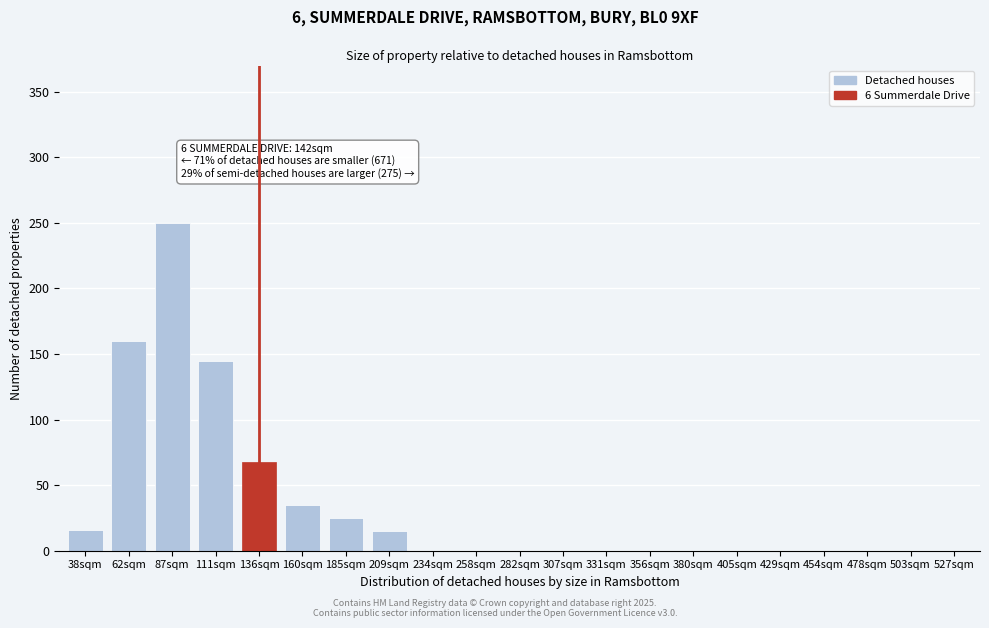

Which has a higher value, 429sqm or 209sqm?

209sqm